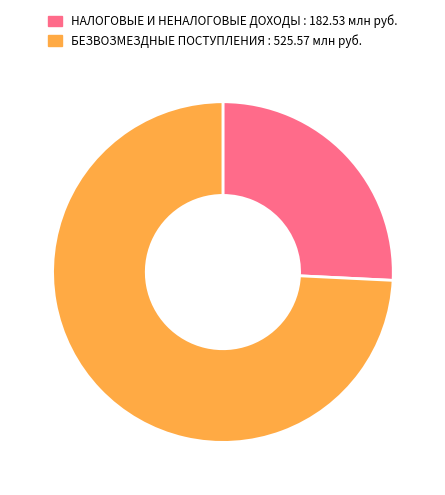

Which has a higher value, БЕЗВОЗМЕЗДНЫЕ ПОСТУПЛЕНИЯ or НАЛОГОВЫЕ И НЕНАЛОГОВЫЕ ДОХОДЫ?

БЕЗВОЗМЕЗДНЫЕ ПОСТУПЛЕНИЯ